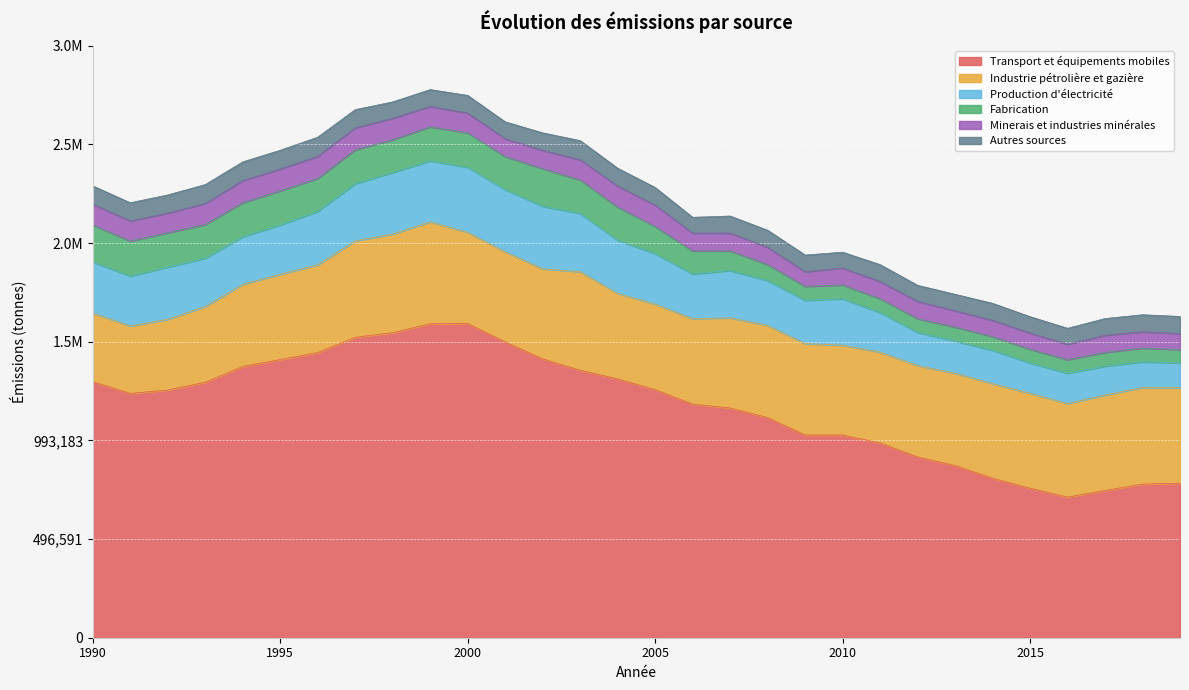

What is the total value across all series at 2009?

1926148.0